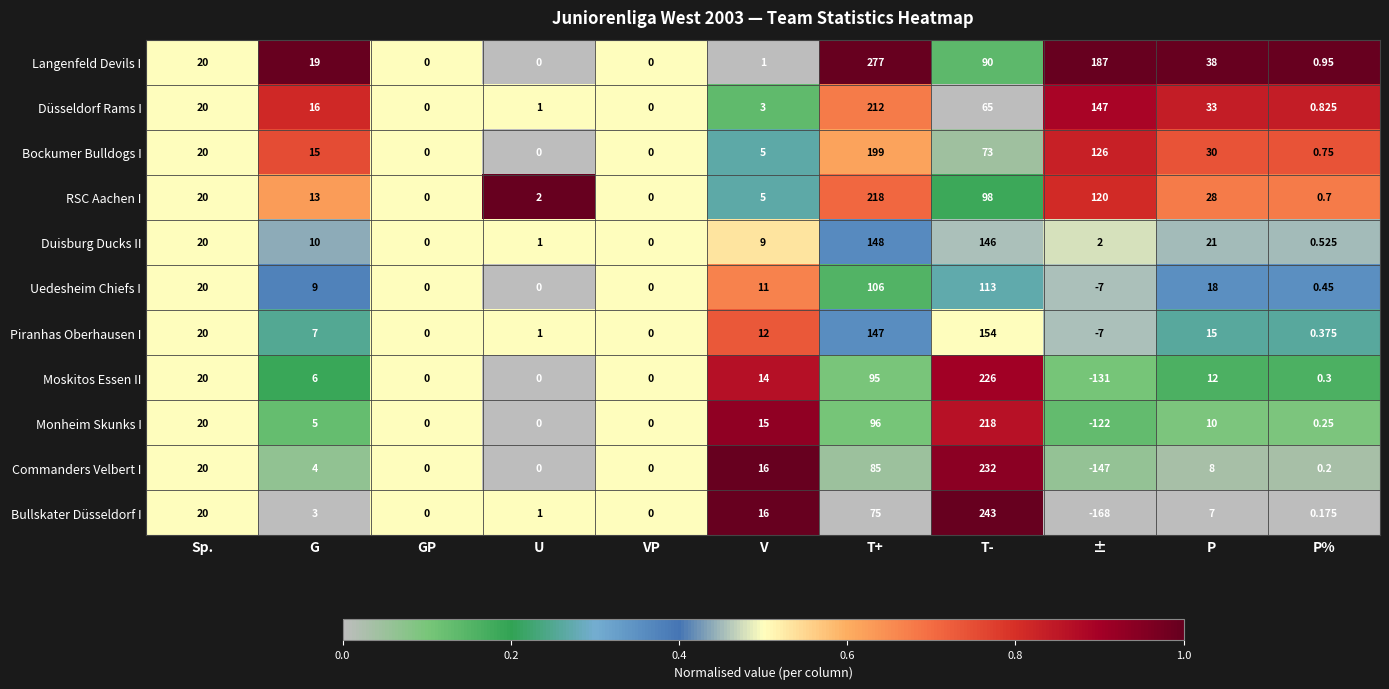

Which label corresponds to the largest value in the chart?

T+